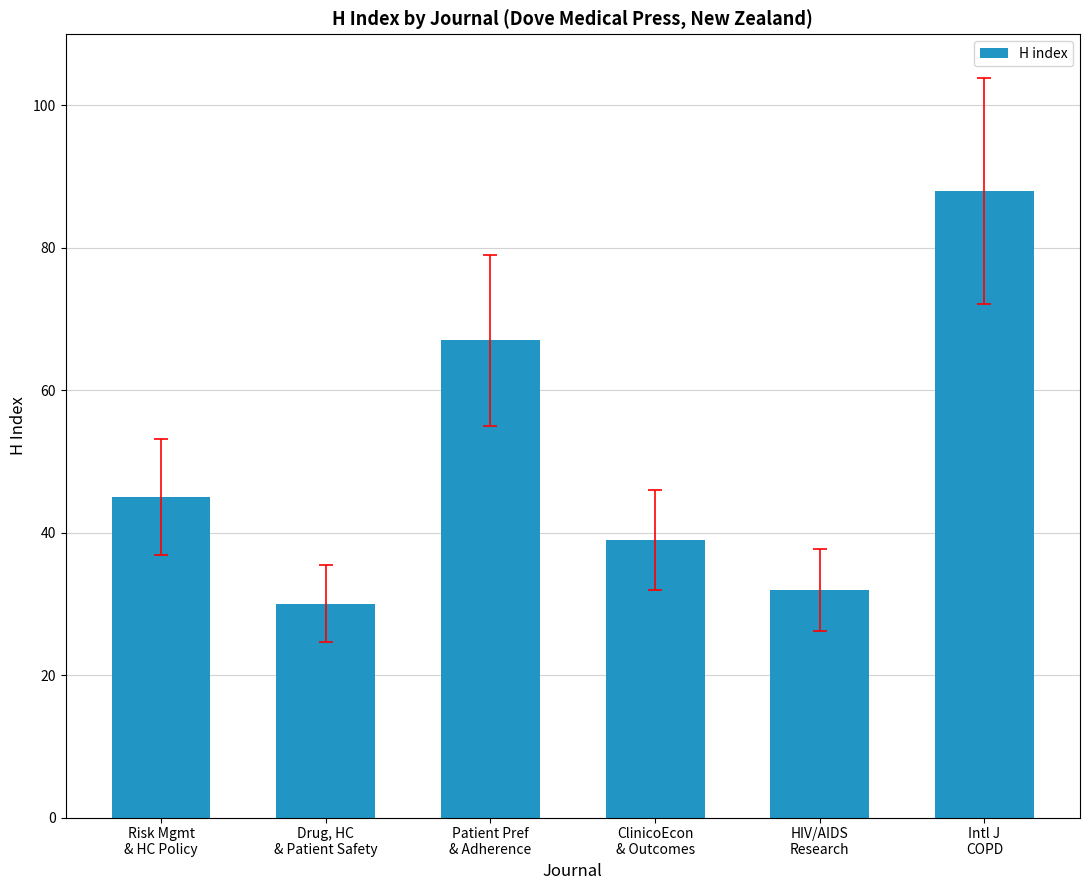

What is the smallest value displayed?

30